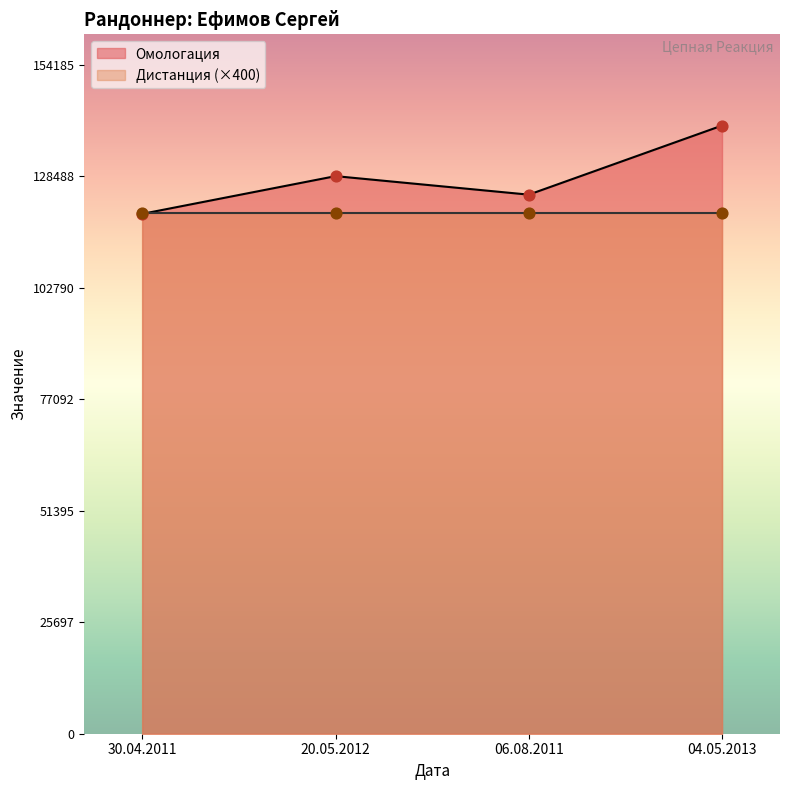

Approximately how many times larger is the value at 20.05.2012 compared to 30.04.2011?

1.1